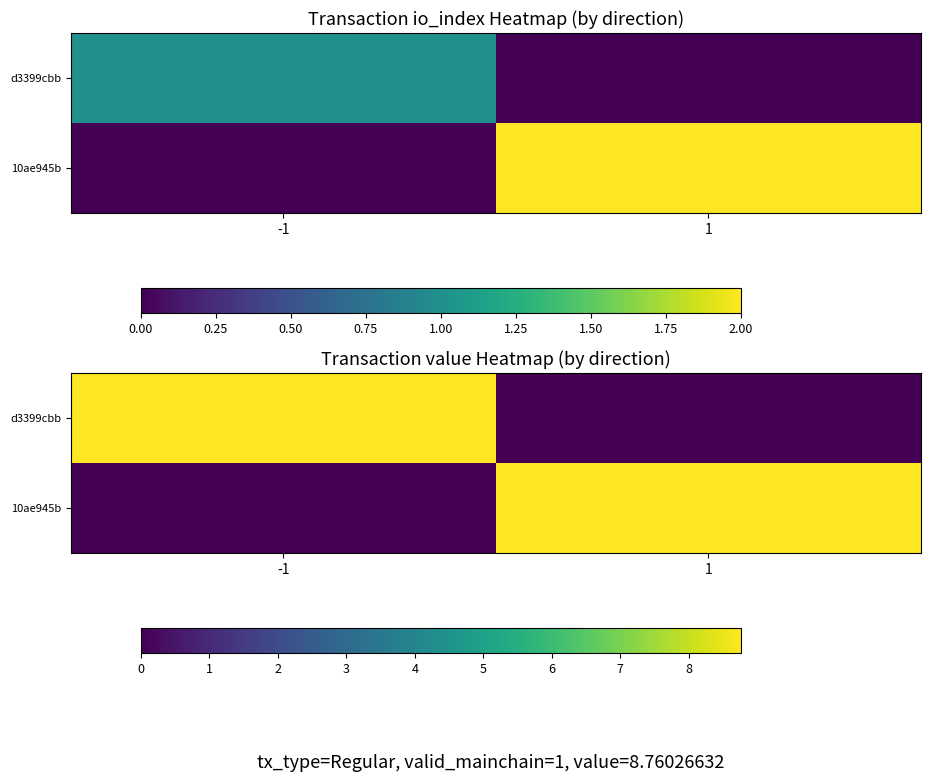

What is the average value of the d3399cbb series?

4.4